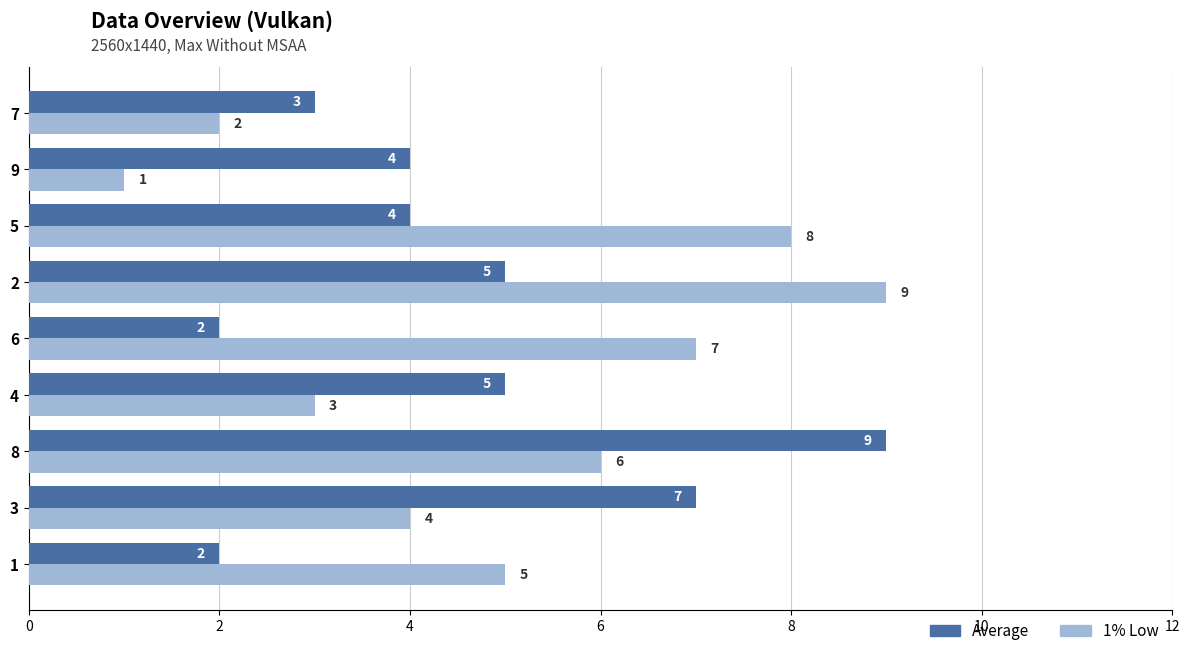

What is the approximate value of Average at 3?

7